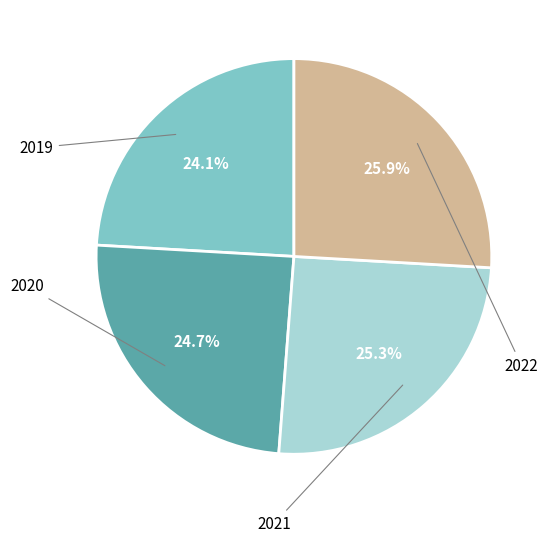

Is there a majority slice in this chart?

No